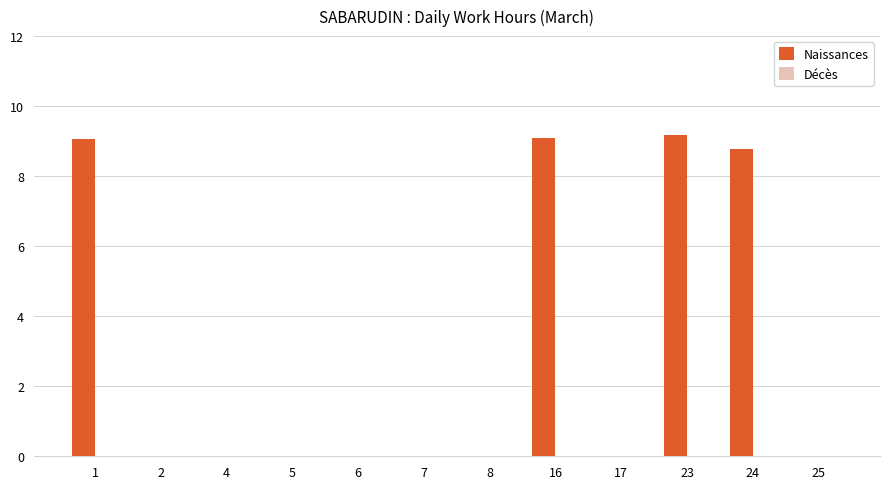

Is it true that the value at 1 is 9.1?

True